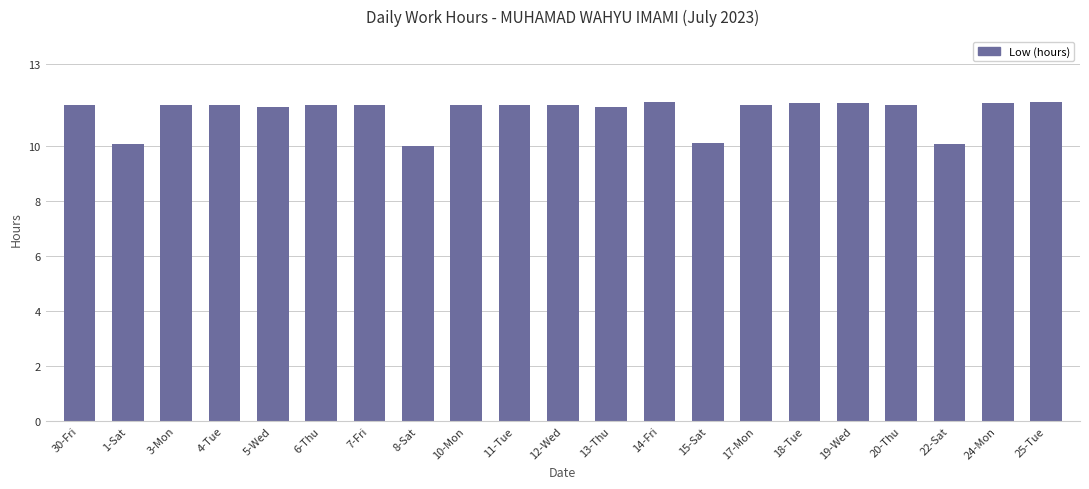

What is the label of the 8th bar from the right?

15-Sat